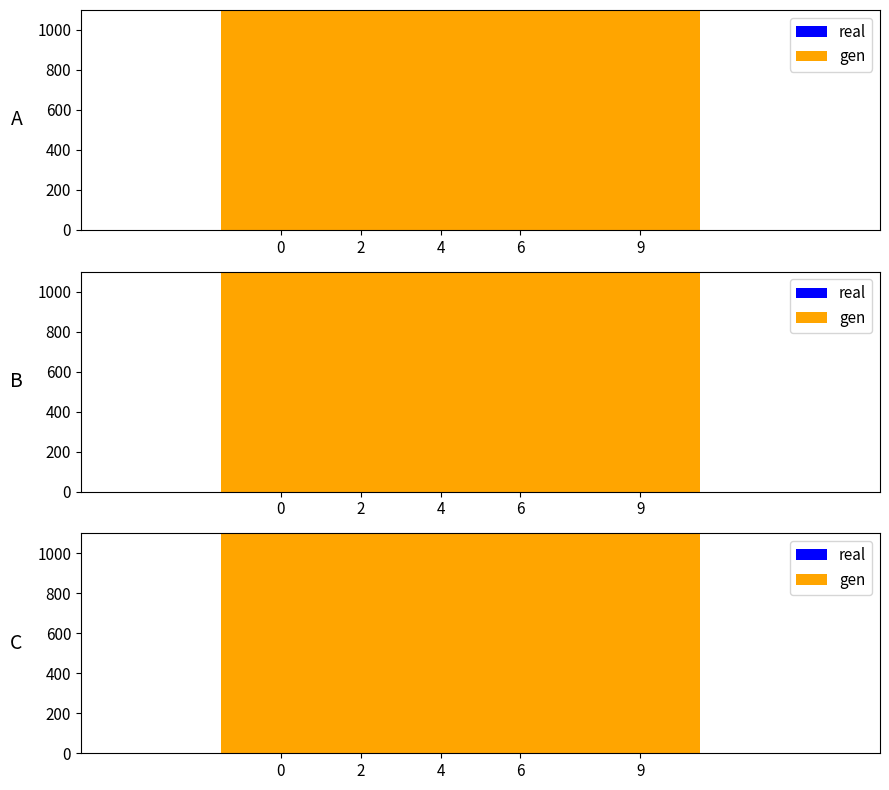

How many bars are there in total?

20